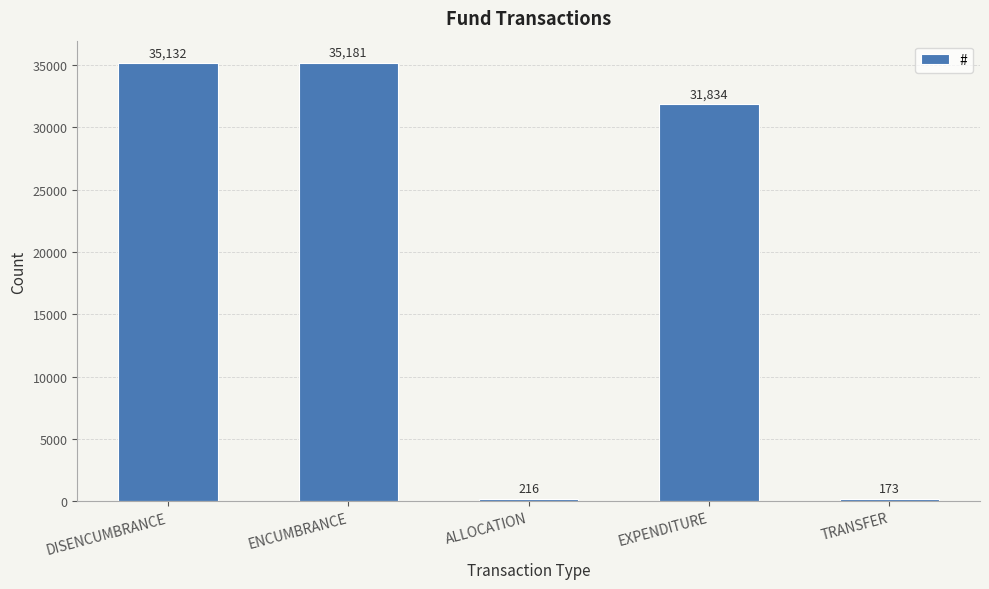

What is the sum of the values at ENCUMBRANCE and ALLOCATION?

35397